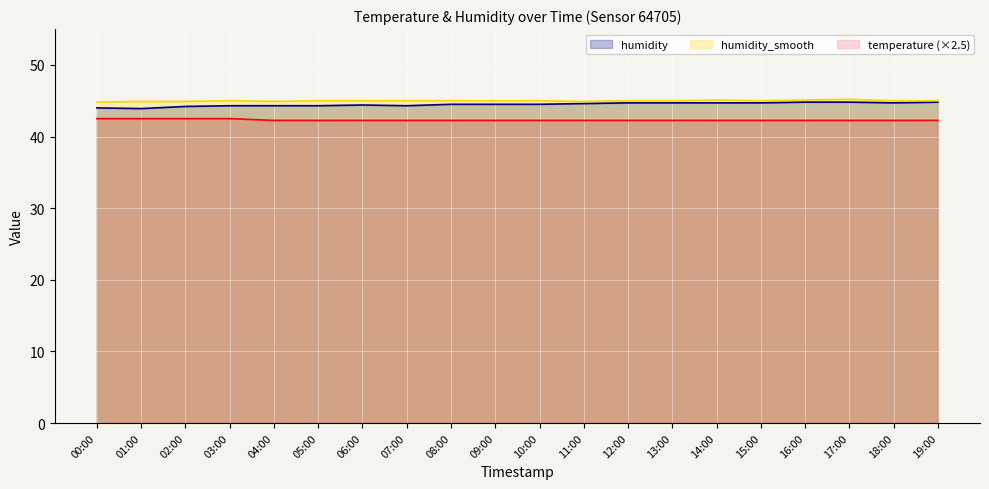

What is the value of the humidity_smooth point at the 3rd from the left?

44.9